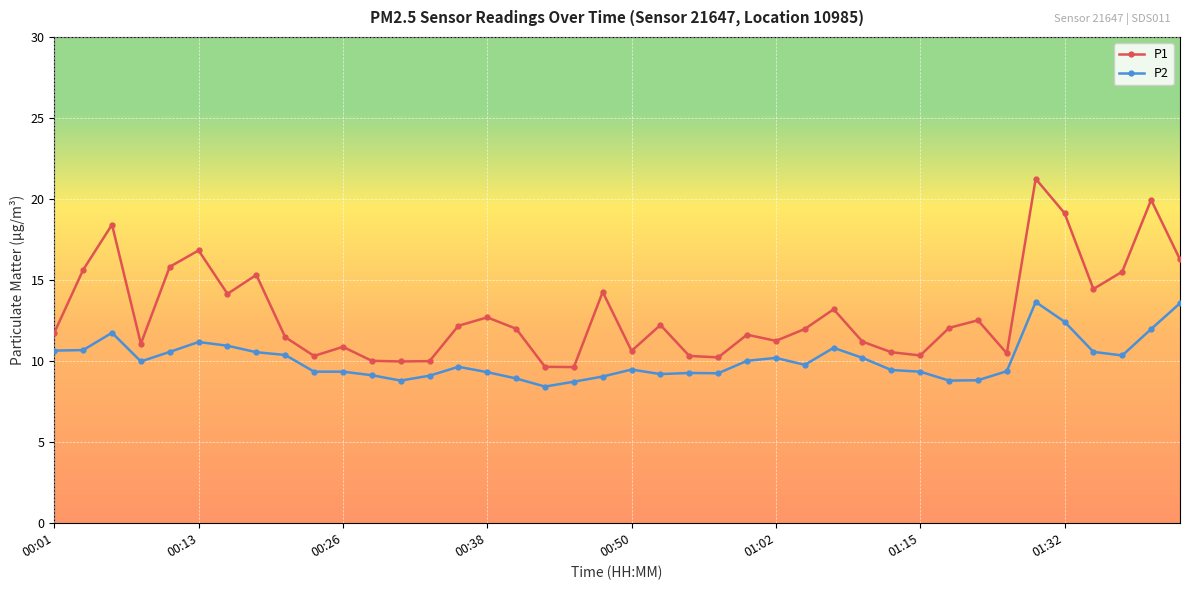

What is the sum of all P1 values?

517.3